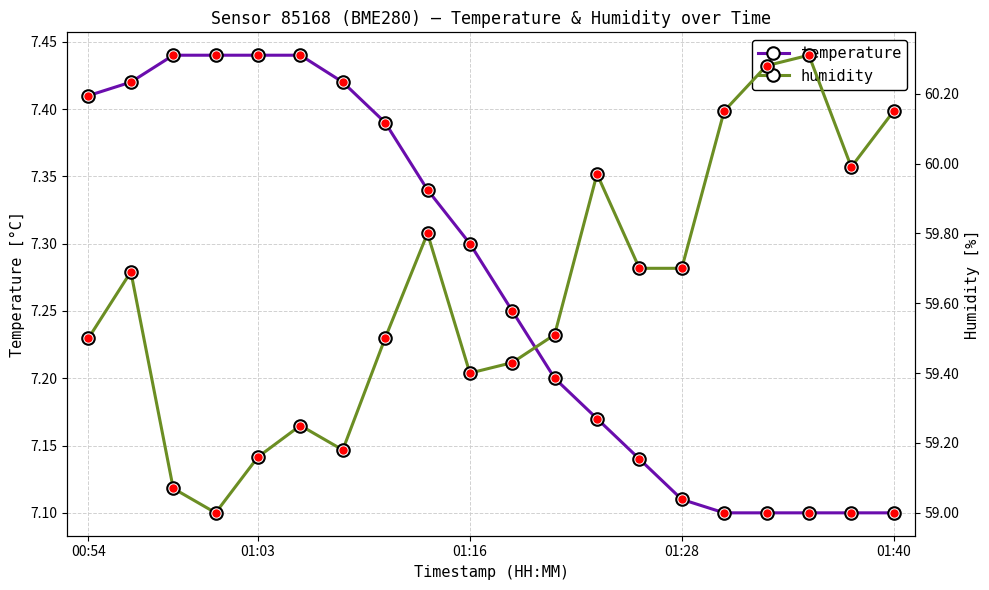

True or false: temperature and humidity intersect in this chart.

False